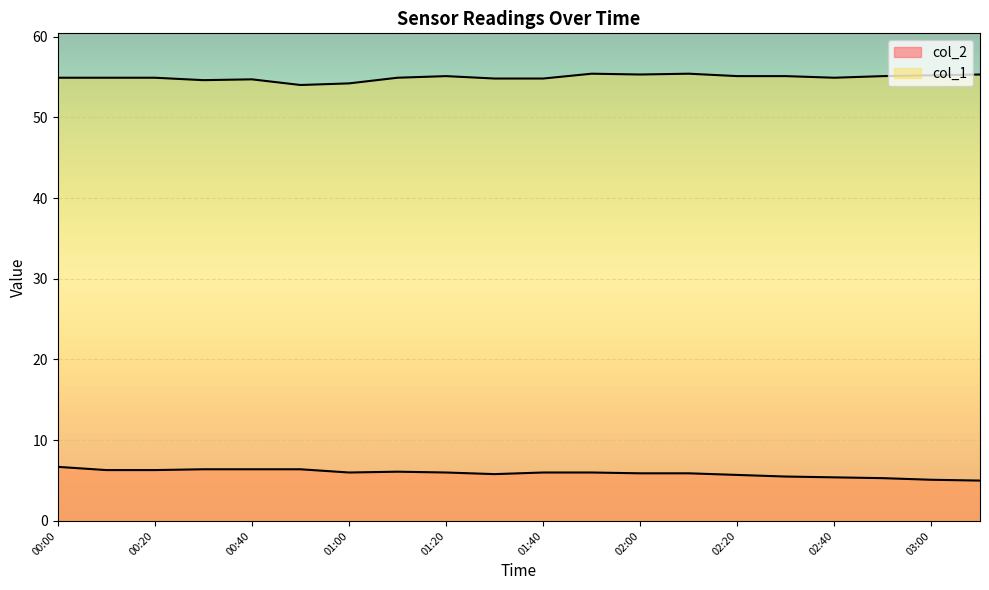

Which category has the lowest value in the col_1 series?

00:50